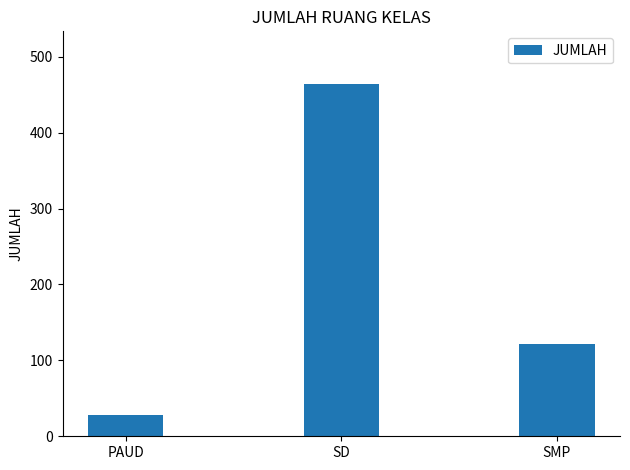

What is the maximum value shown in the chart?

464